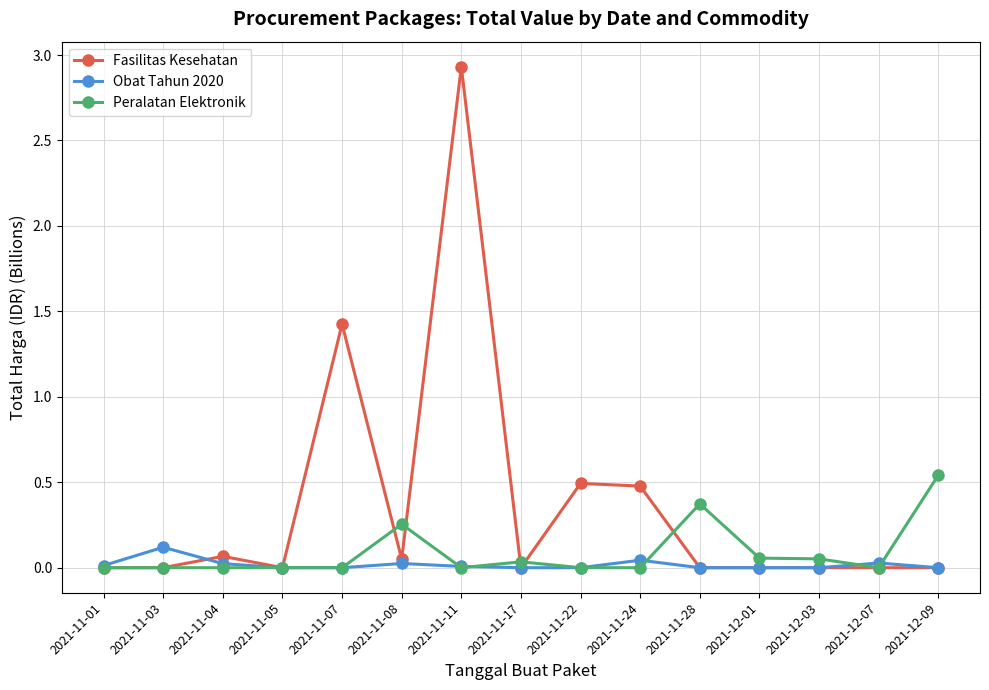

Which series has the widest spread of values?

Fasilitas Kesehatan